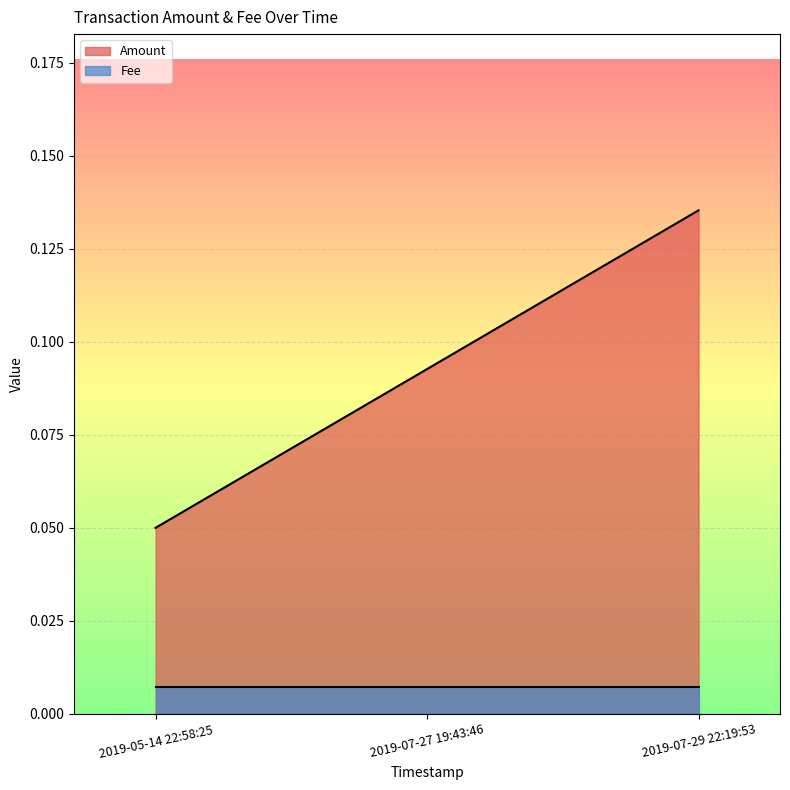

At which label does Amount reach its minimum?

2019-05-14 22:58:25